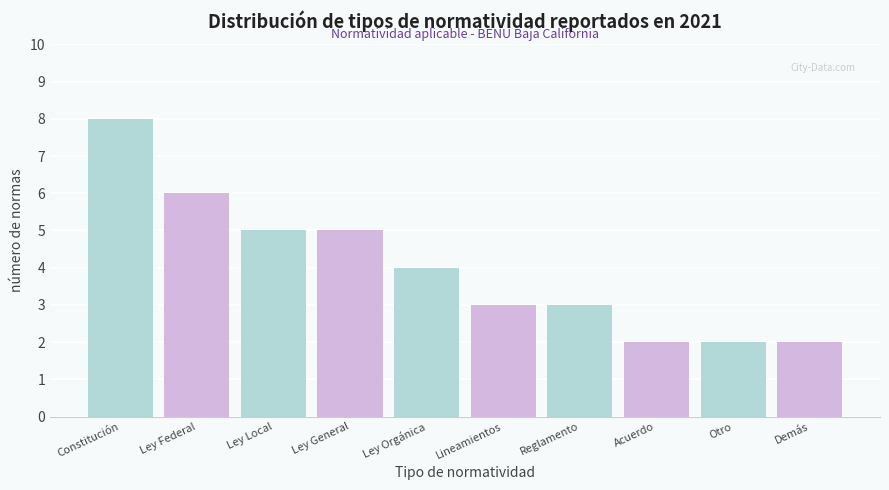

What is the total value across all series at Ley Local?

10